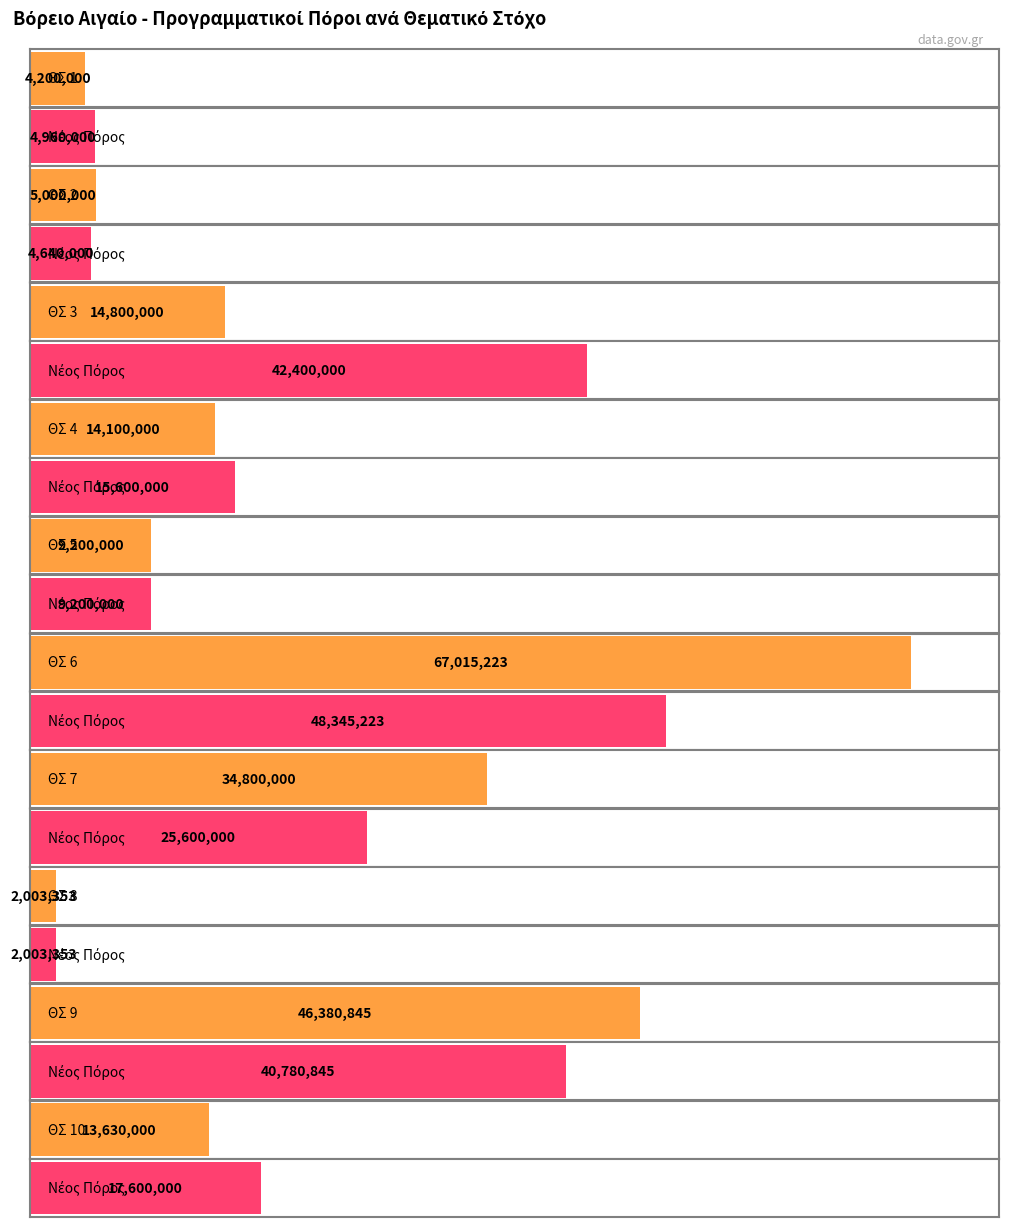

Rank the series at 3 from lowest to highest value.

Προγραμματικοί Πόροι_ΚΣ, Νέοι Προγραμ. Πόροι_ΚΣ